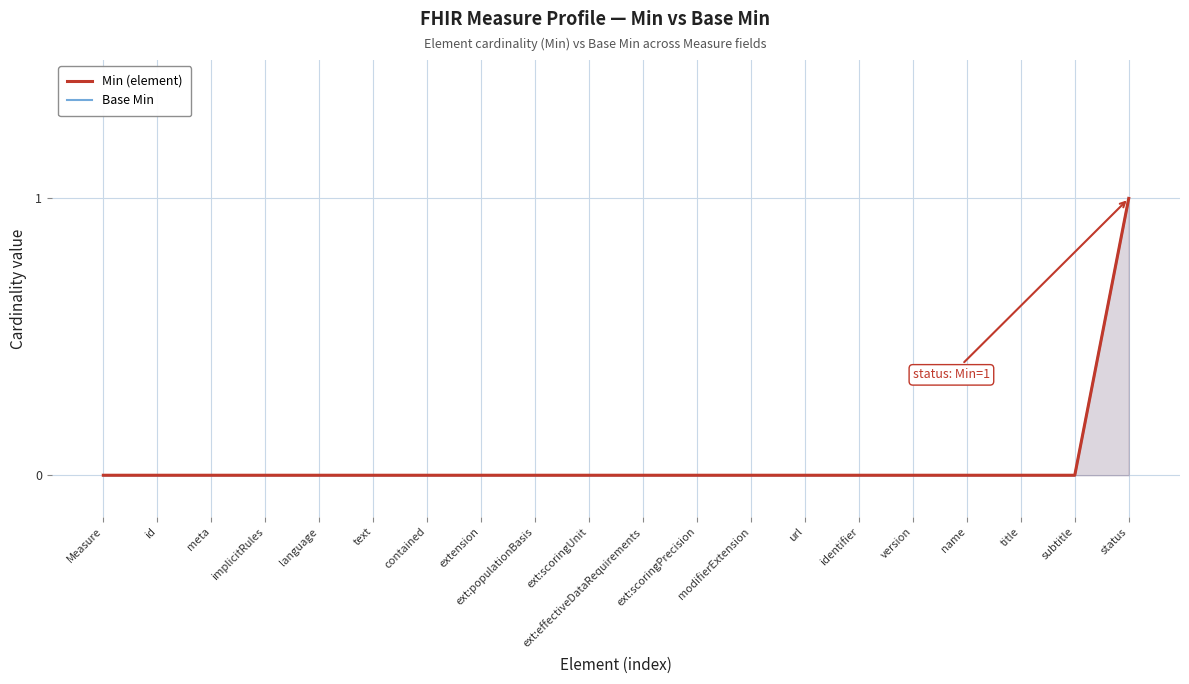

Rank the series at ext:populationBasis from highest to lowest value.

Min (element), Base Min